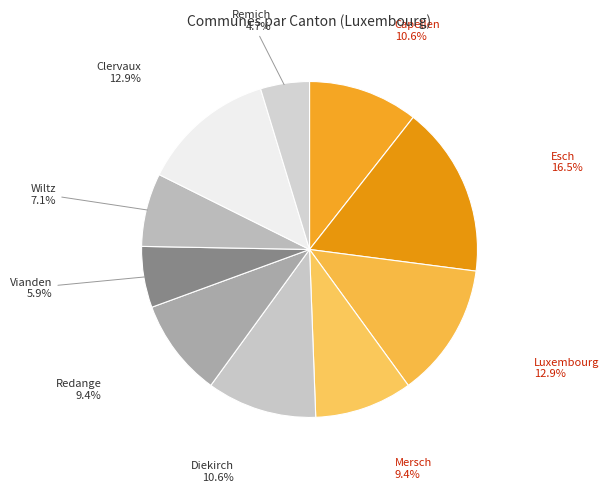

The Luxembourg slice represents 1% of the pie. True or false?

False